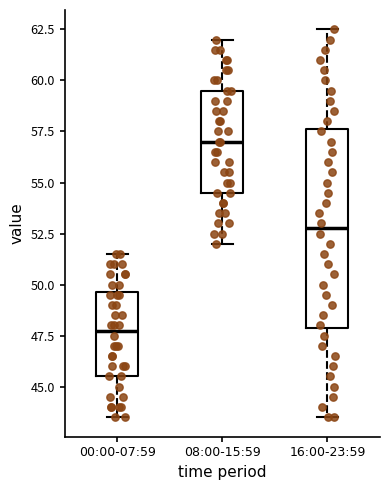

Reading left to right, transcribe this box plot: for each box, give where its median line is, the range the box spans, and where its two whiskers end, as read against the y-axis. The values are not printed on the chart, so give them approximately, as read against the axis.

00:00-07:59: median 48.0, box 45.5 to 49.5, whiskers 43.5 to 51.5
08:00-15:59: median 57.0, box 54.5 to 59.5, whiskers 52.0 to 62.0
16:00-23:59: median 53.0, box 48.0 to 57.5, whiskers 43.5 to 62.5